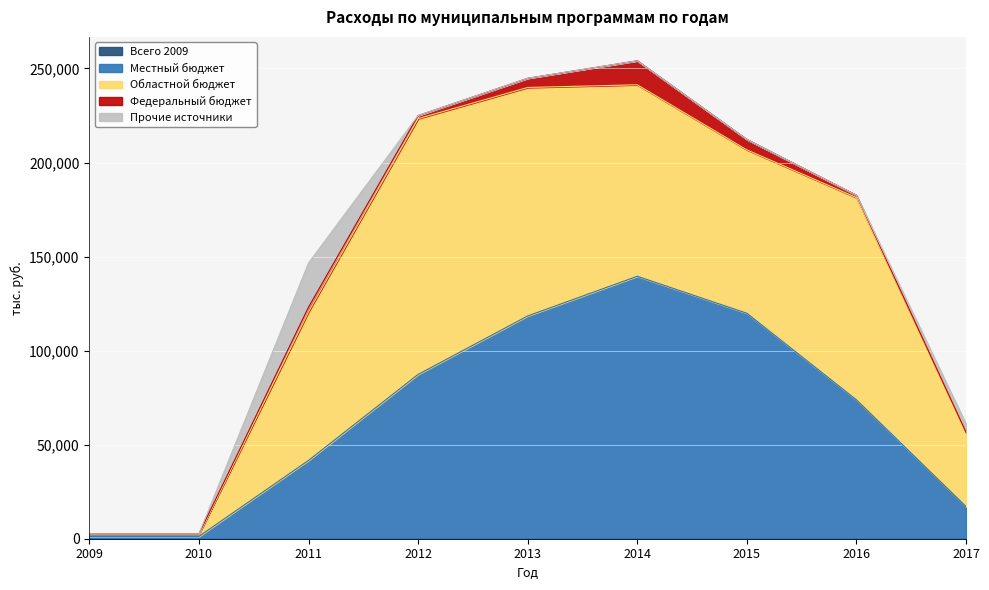

Is the value of Прочие источники at 2016 greater than the value of Местный бюджет at 2017?

No